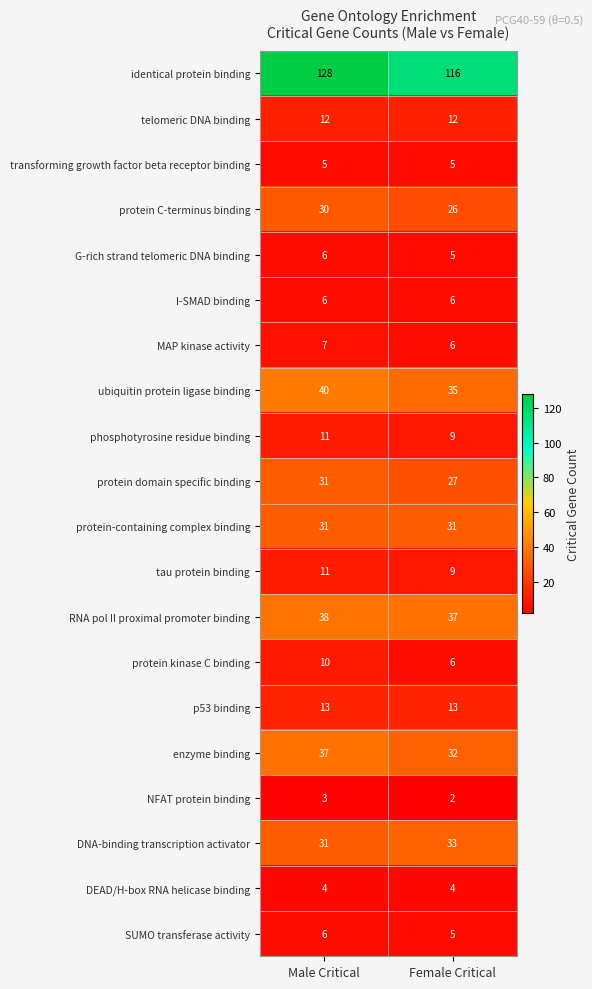

Count the number of data series in this chart.

20